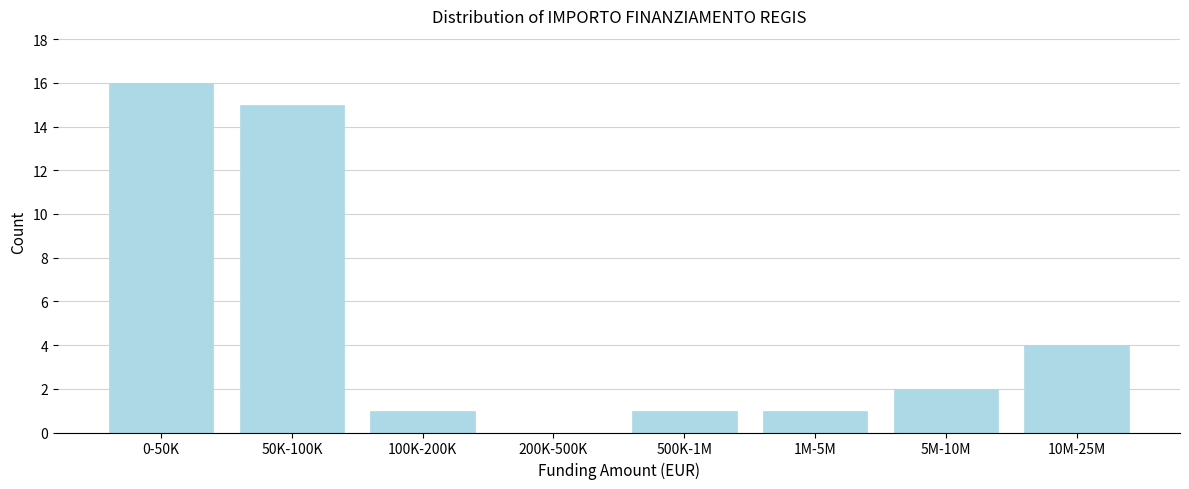

Reading right to left, extract all data points from this chart.

10M-25M=4	5M-10M=2	1M-5M=1	500K-1M=1	200K-500K=0	100K-200K=1	50K-100K=15	0-50K=16